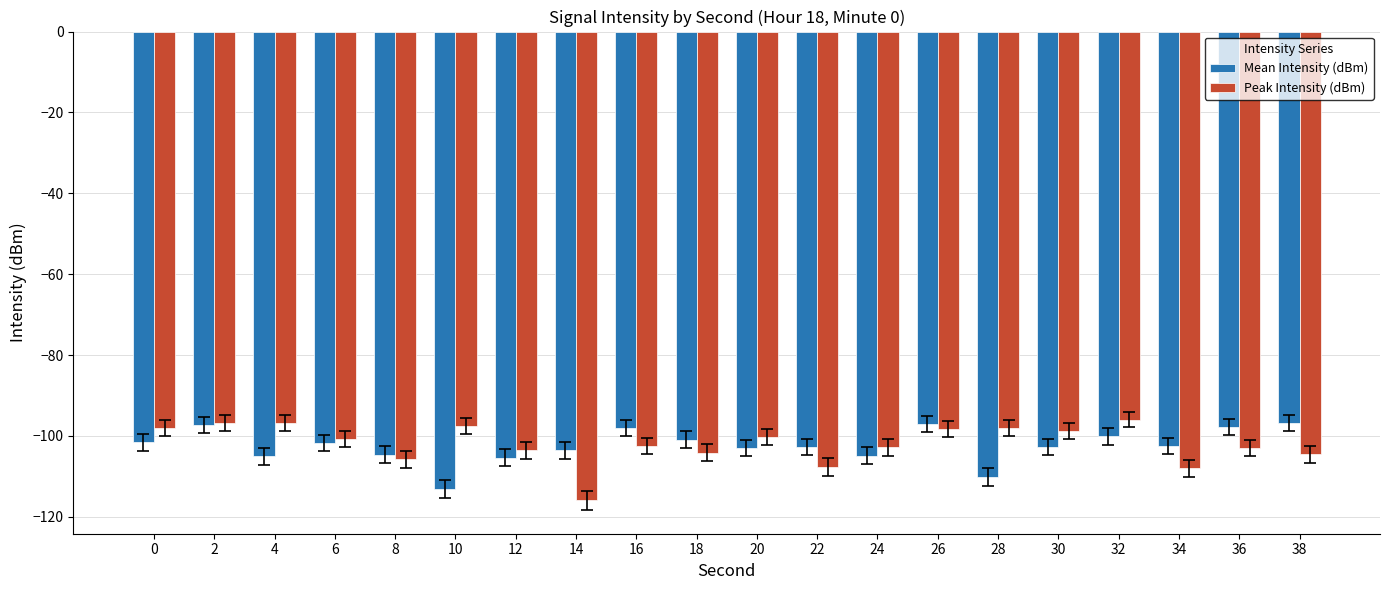

What is the spread (max minus min) of values at 30?

4.0